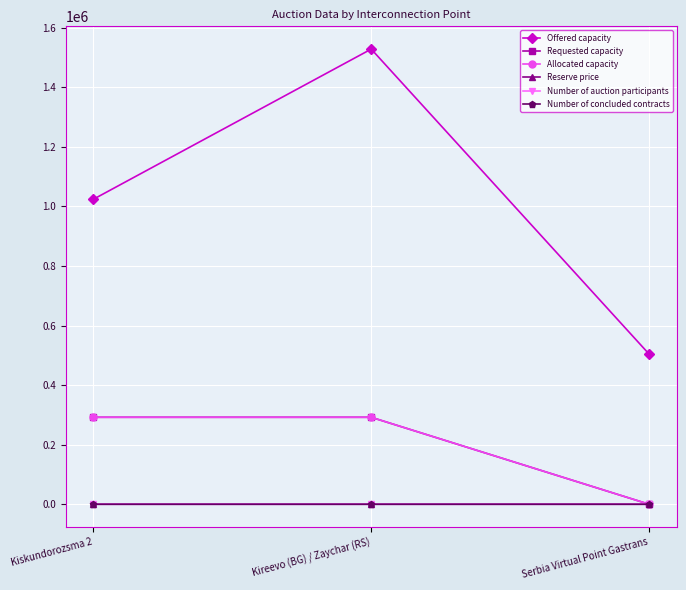

Does the chart have visible grid lines?

Yes